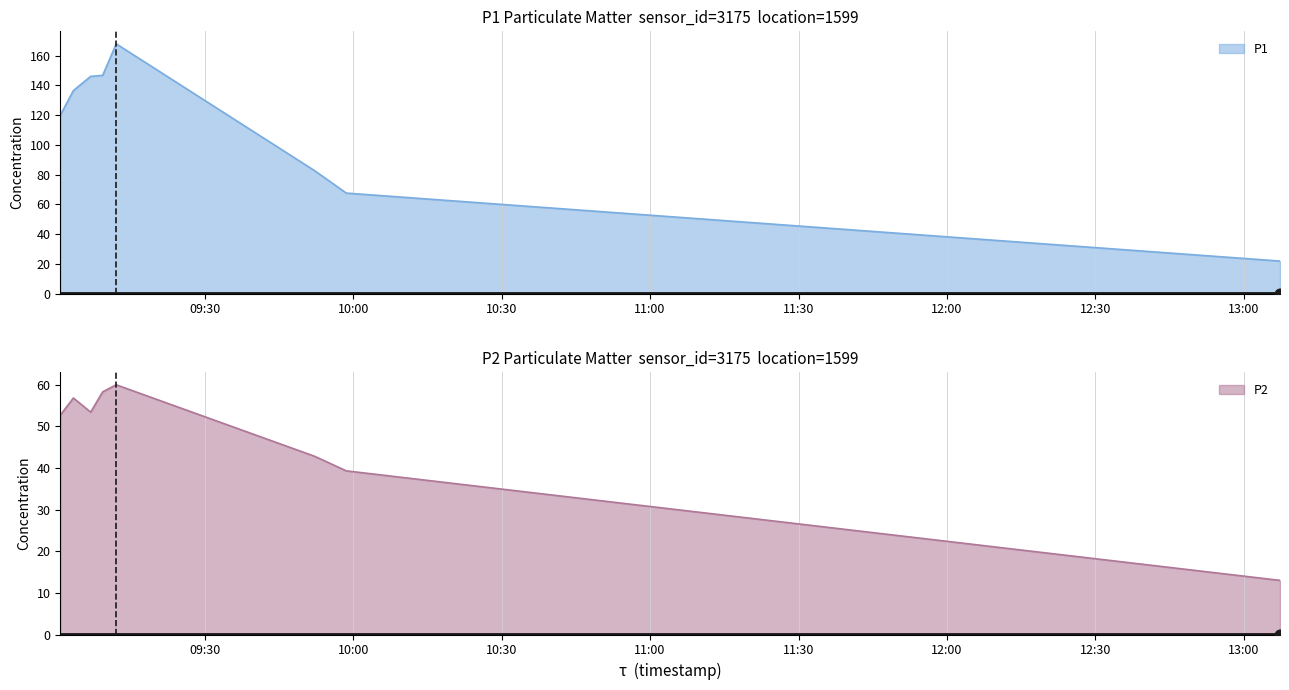

Which series contains the lowest Y value?

P2